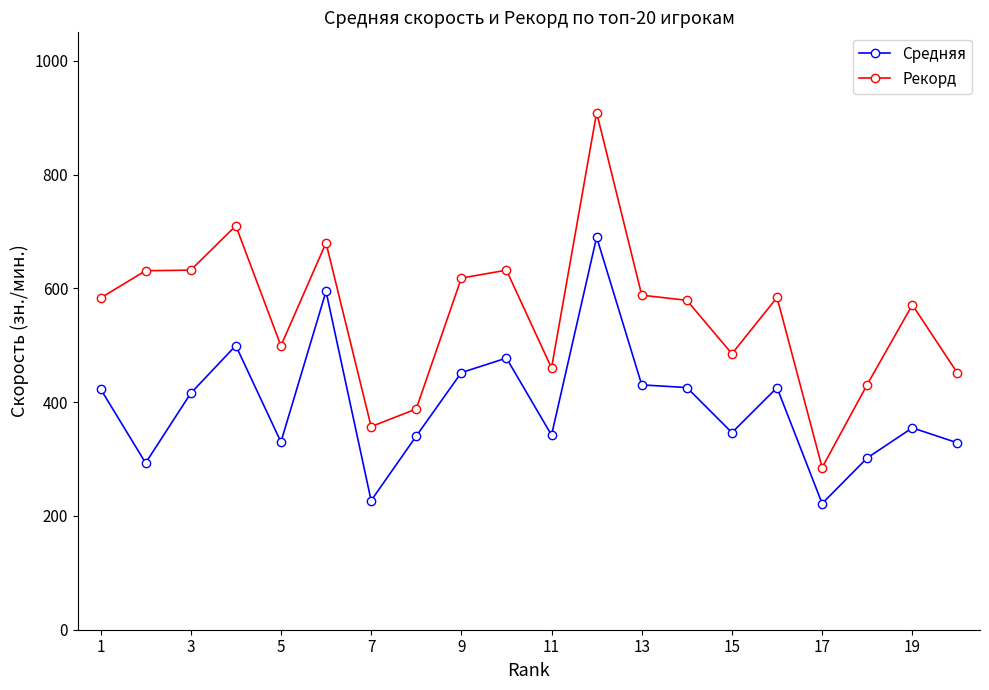

What is the value of the Средняя point at the 11th from the left?

342.0